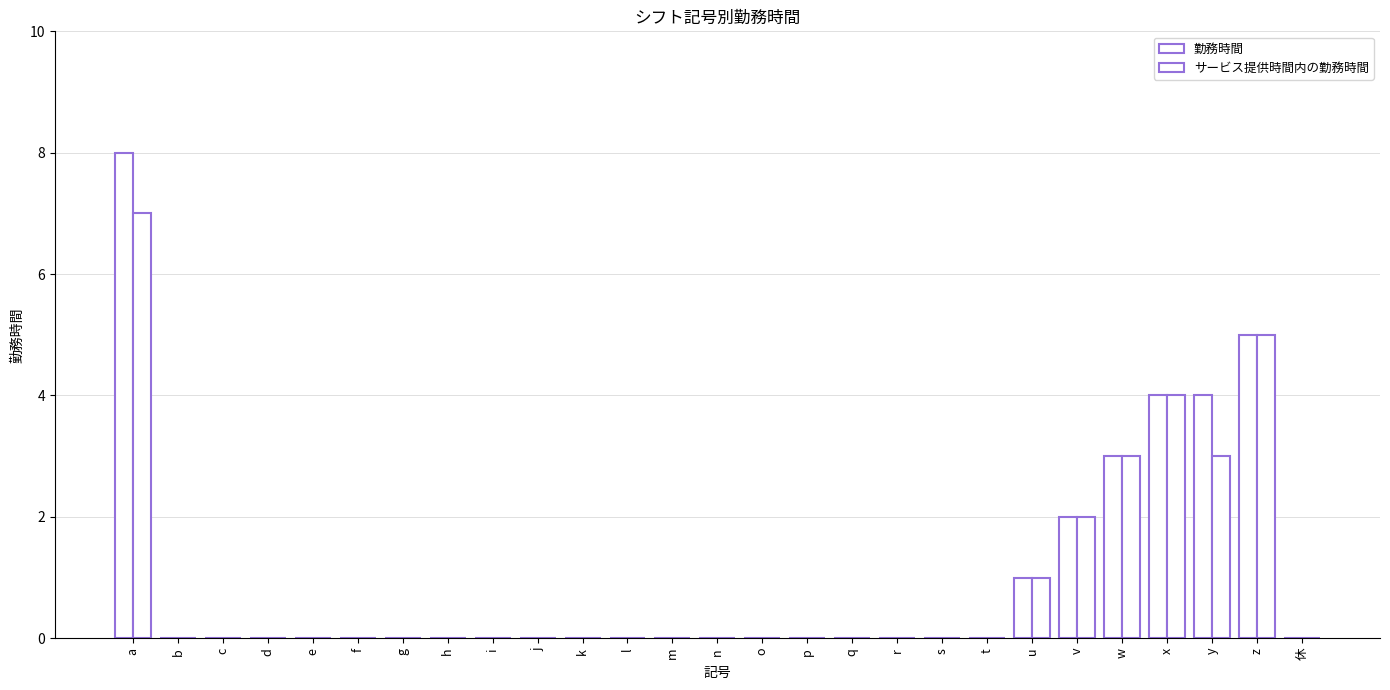

Does the chart contain stacked bars?

No